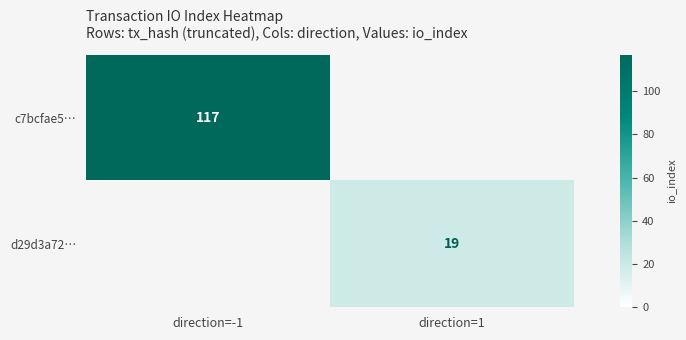

Rank the series at direction=-1 from highest to lowest value.

c7bcfae5…, d29d3a72…